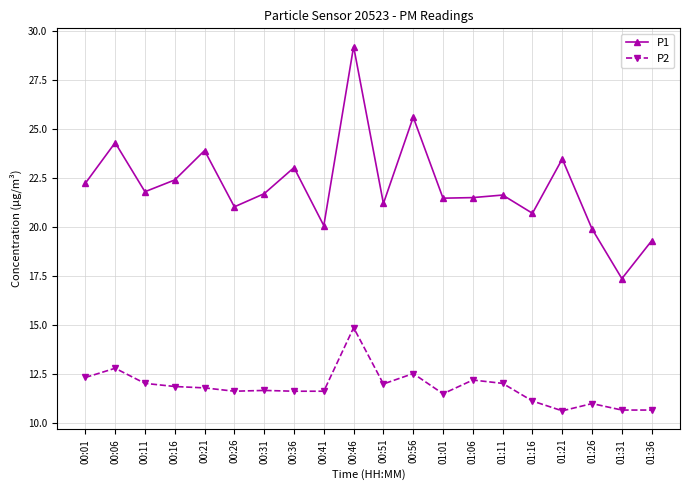

The value of P1 at 00:21 is 9.5. True or false?

False